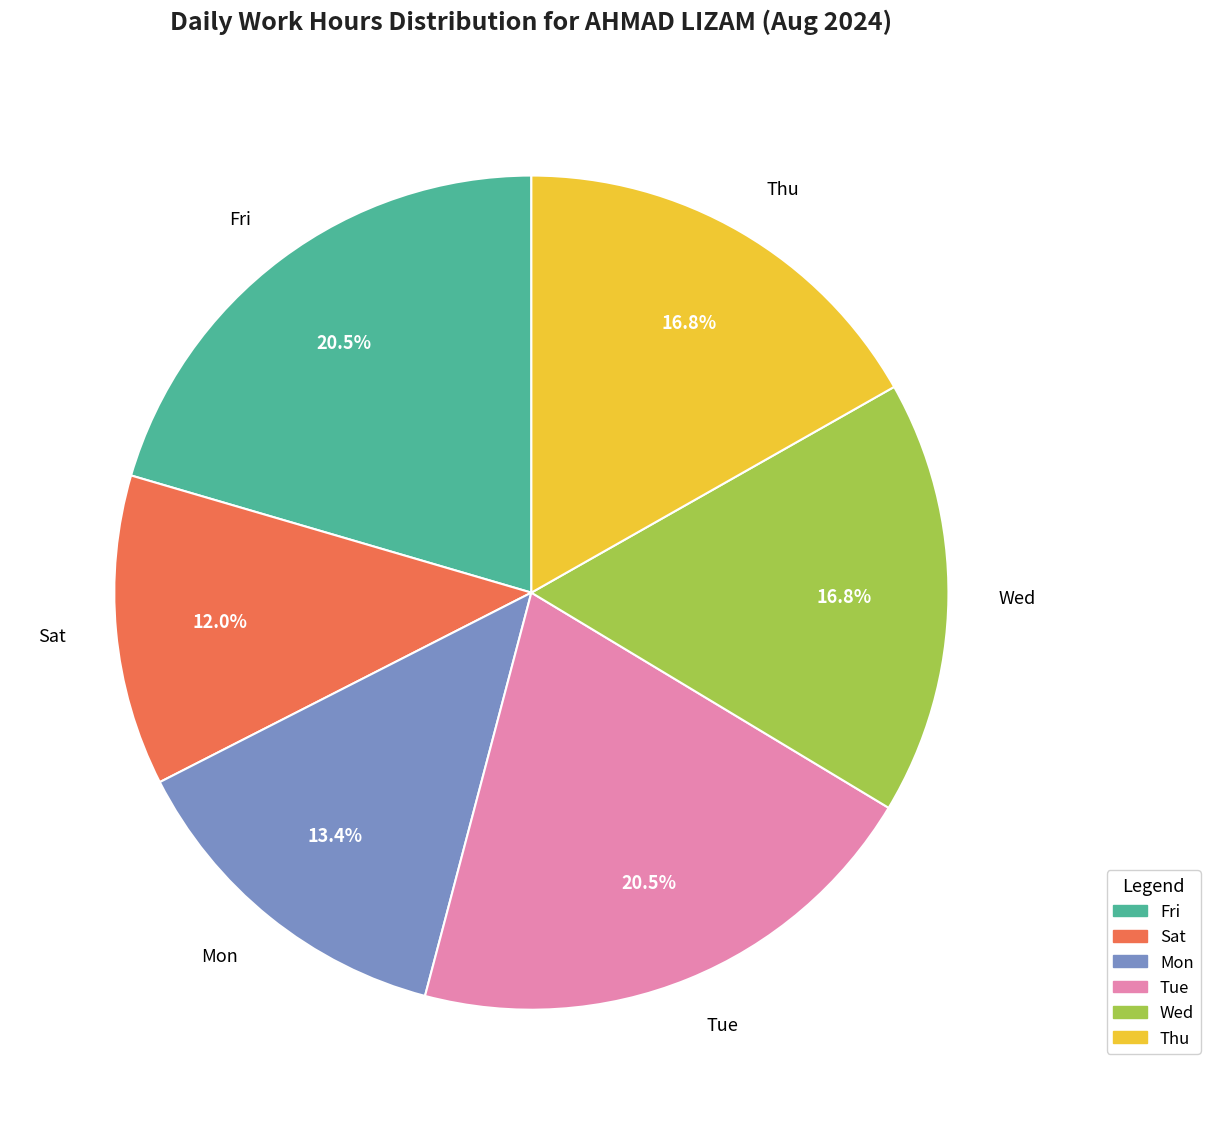

Does Tue represent more than half of the total?

No